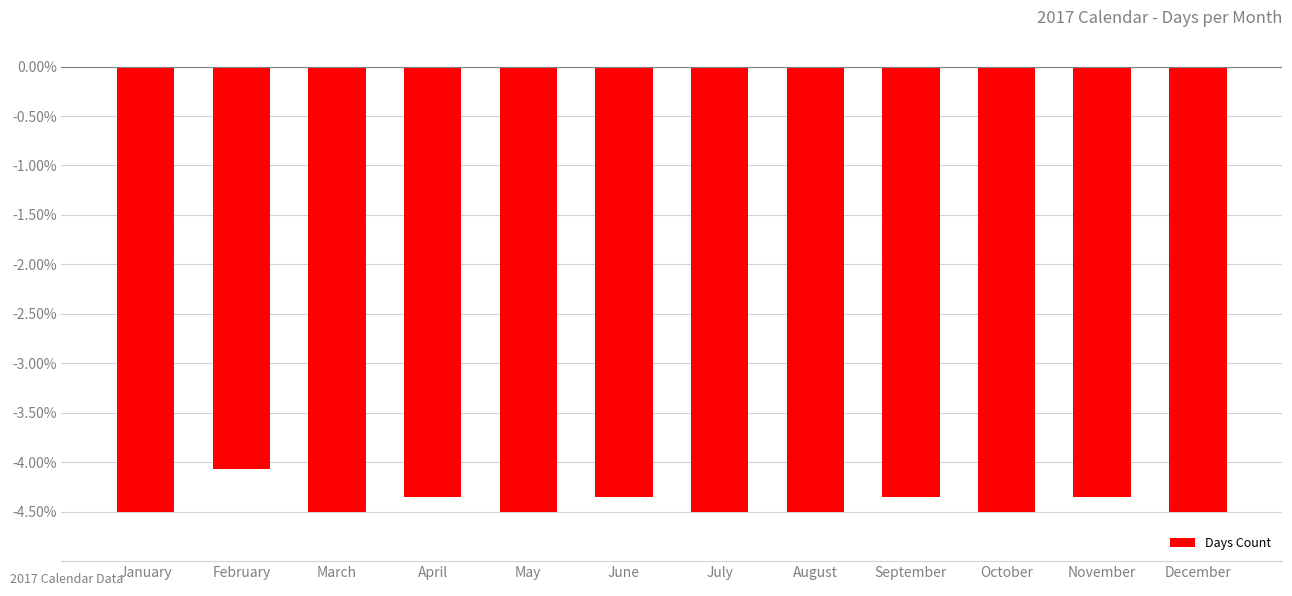

What is the smallest value displayed?

-4.5